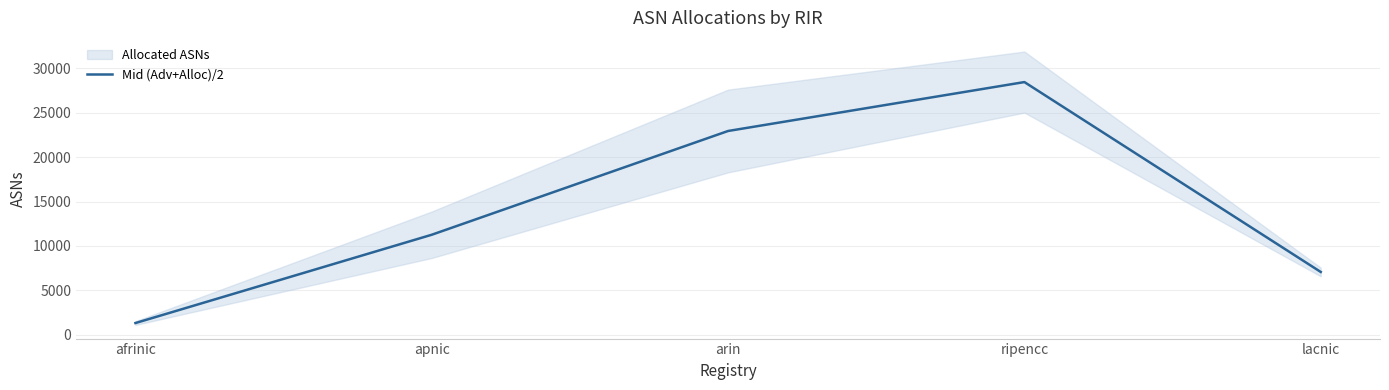

True or false: there are more than 2 points higher than both neighbors.

False